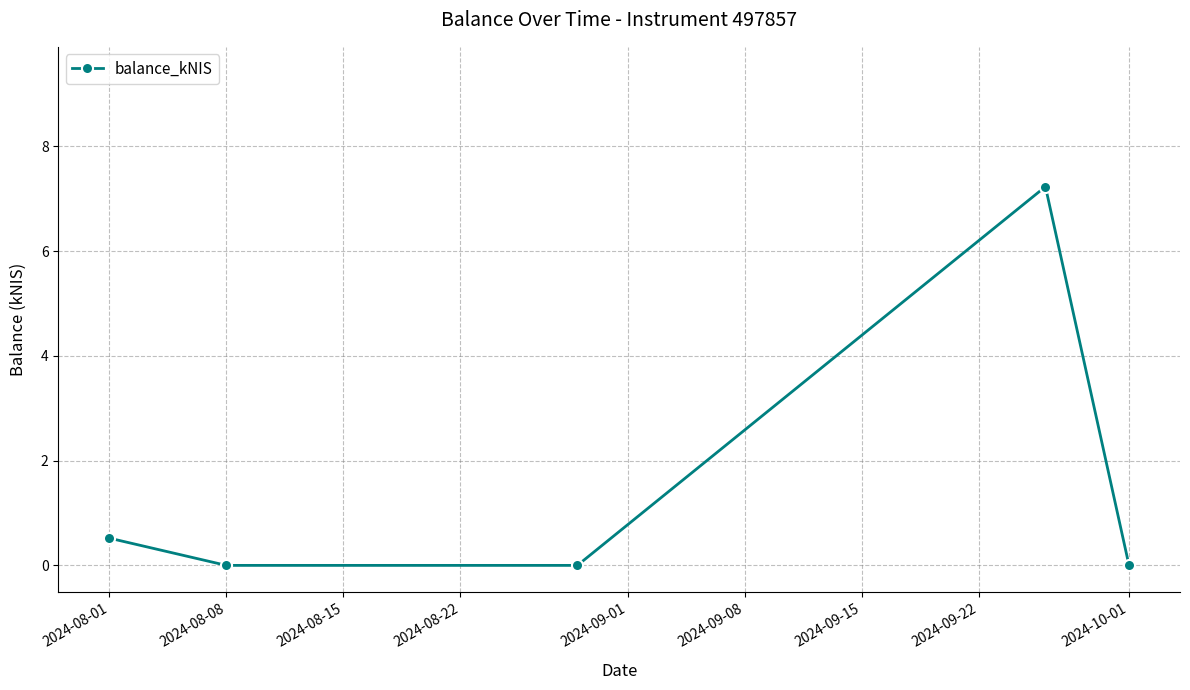

Reading left to right, what are all the values shown in this chart?

0.5	0.0	0.0	7.2	0.0